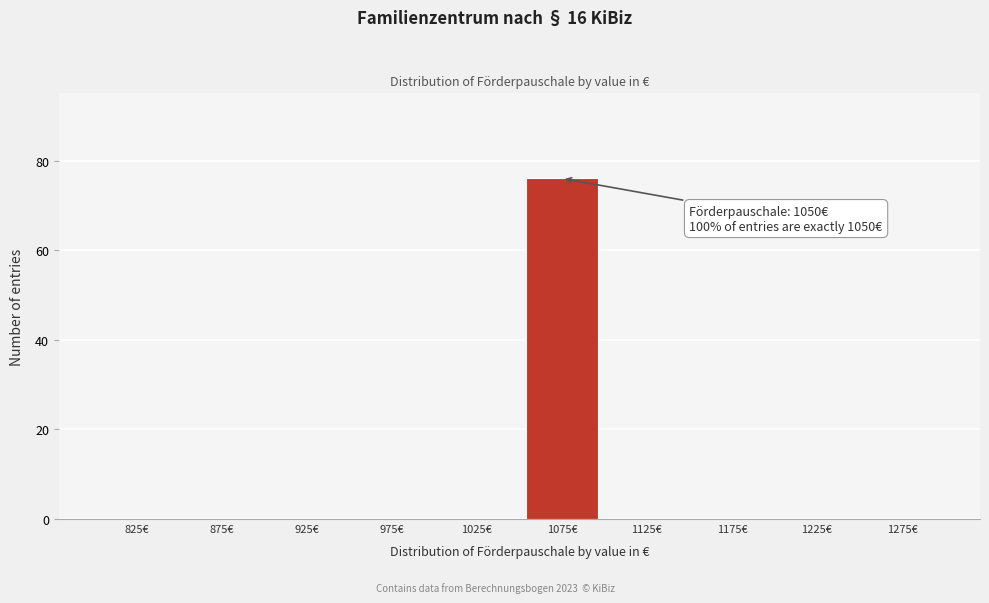

Over which range of the x-axis is the bar tallest?

1050 to 1100